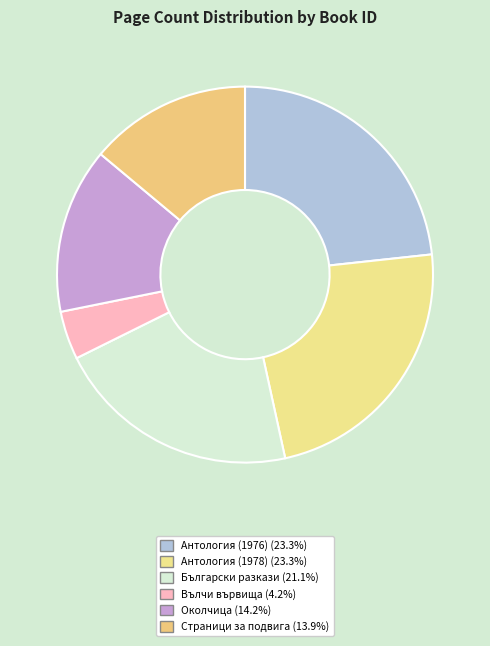

How many slices are in this pie chart?

6